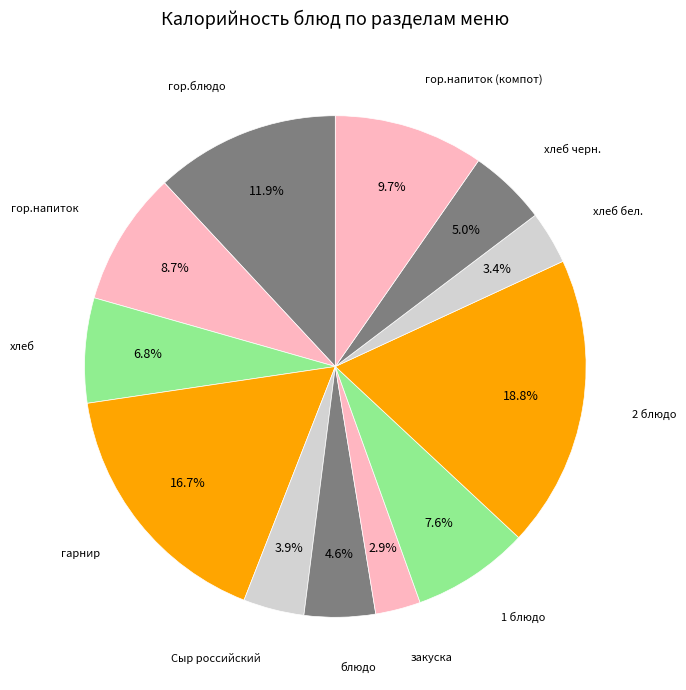

Count the number of slices in the pie.

12